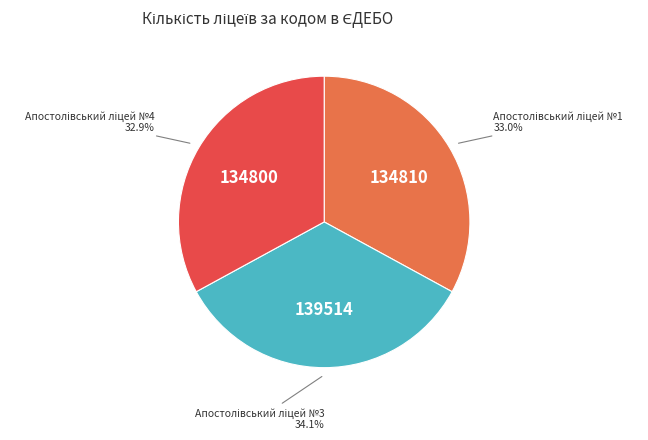

Is there a majority slice in this chart?

No